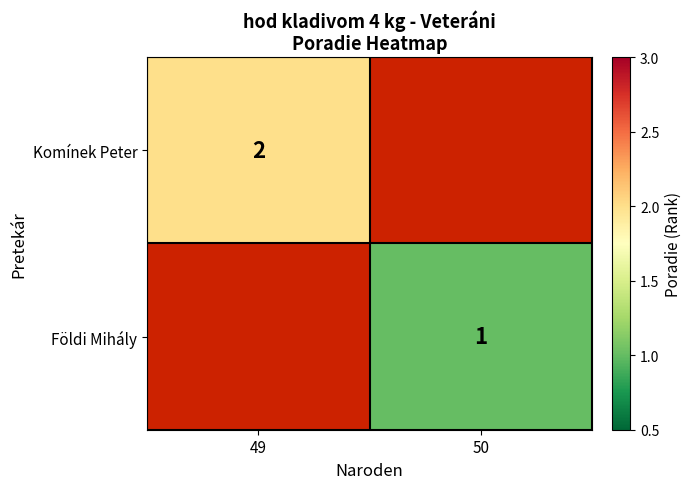

The value of Komínek Peter at 49 is 2. True or false?

True